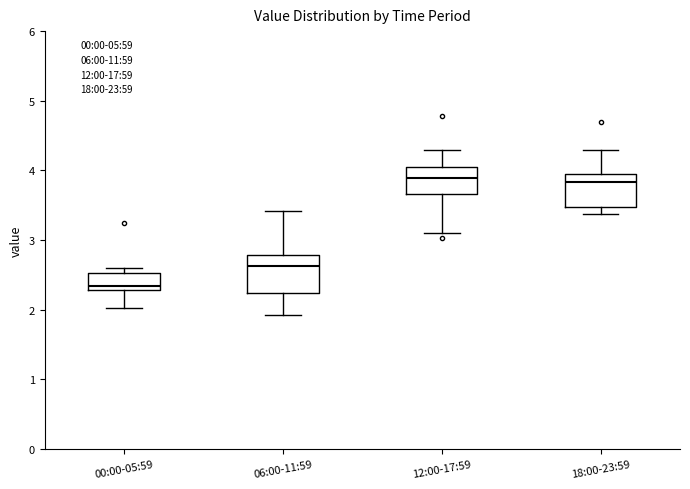

Which box has the lowest median line?

00:00-05:59